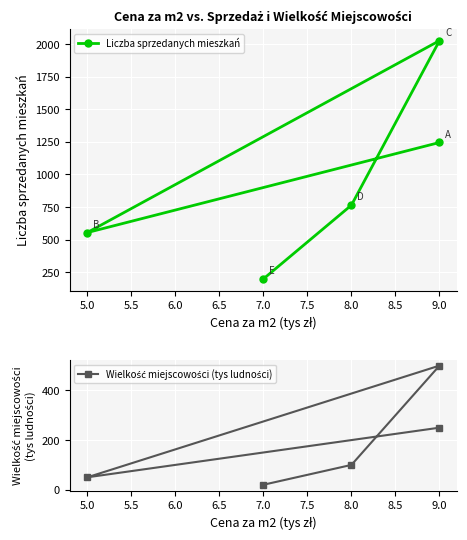

Between 4.5 and 5.5, which series saw the biggest shift?

Liczba sprzedanych mieszkań